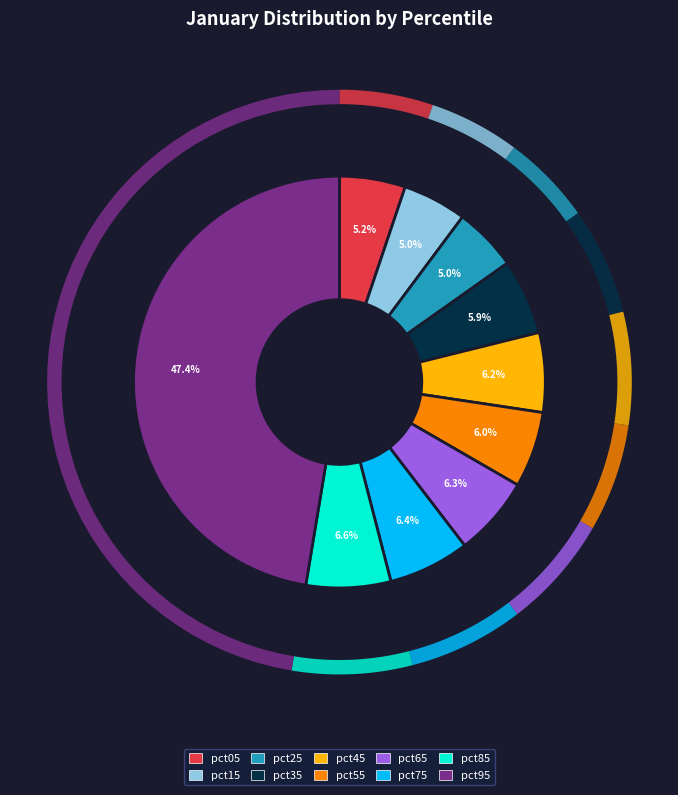

Combined, do pct35 and pct05 account for over 50%?

No